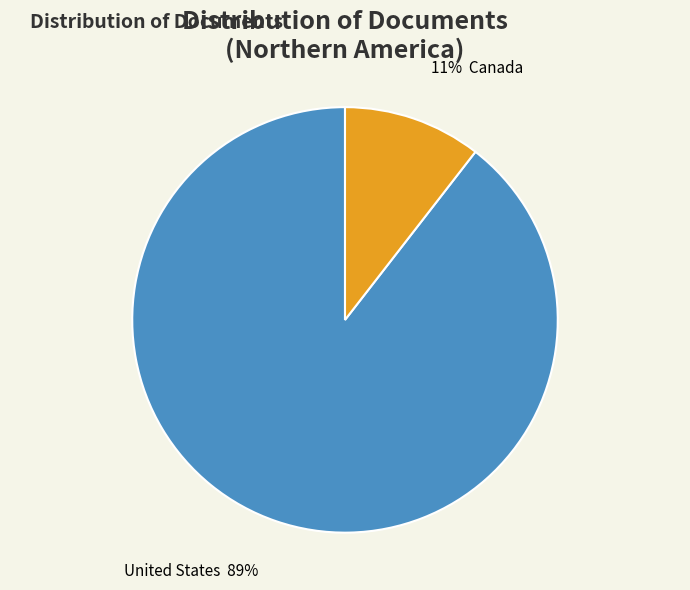

To the nearest percent, what is the average slice percentage?

50%